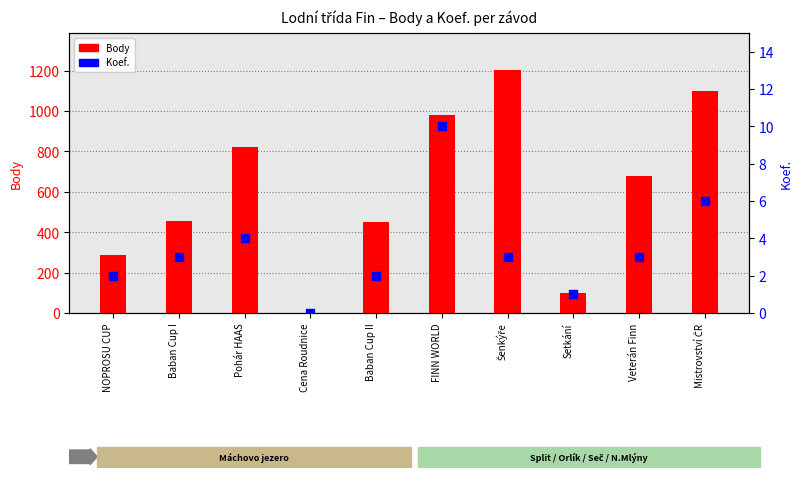

Which series has the largest total across all categories?

Body